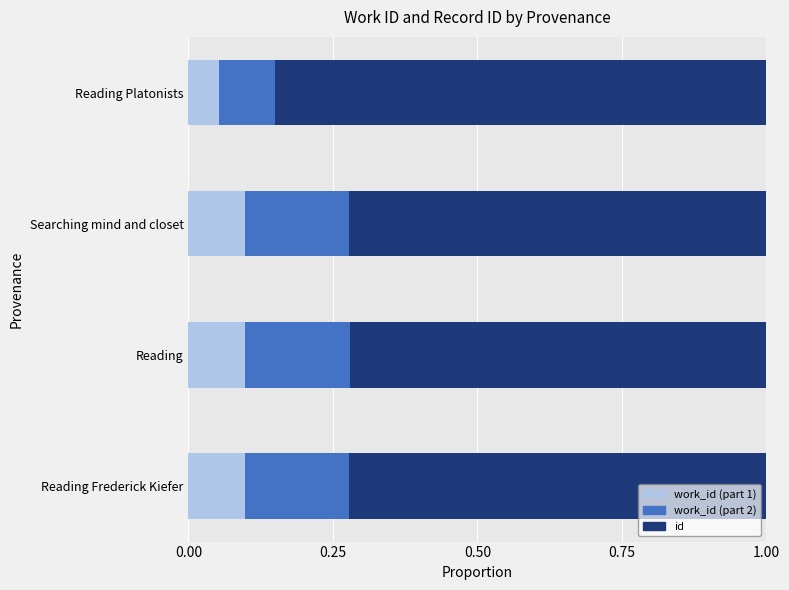

What is the total value across all series at Reading Platonists?

1.0